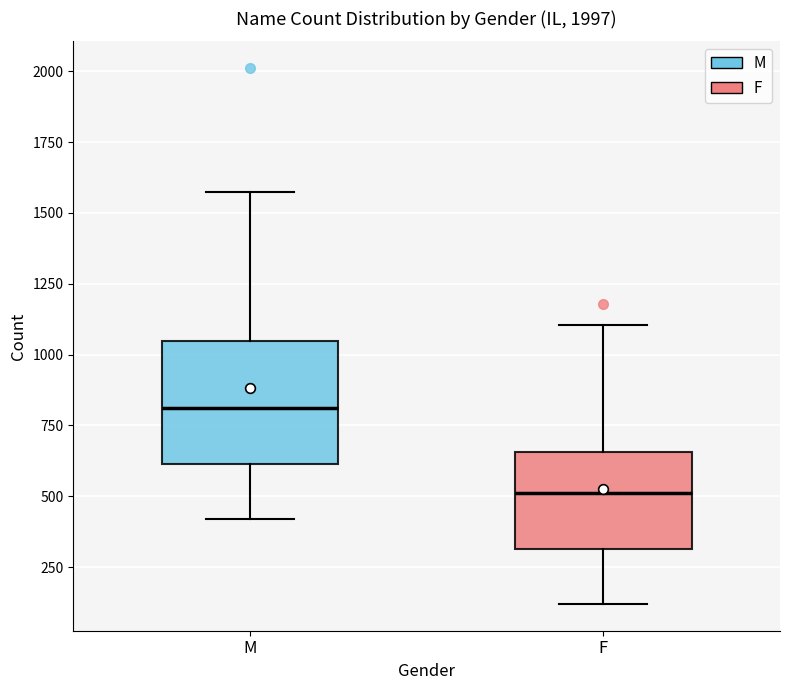

Which box has the highest median line?

M